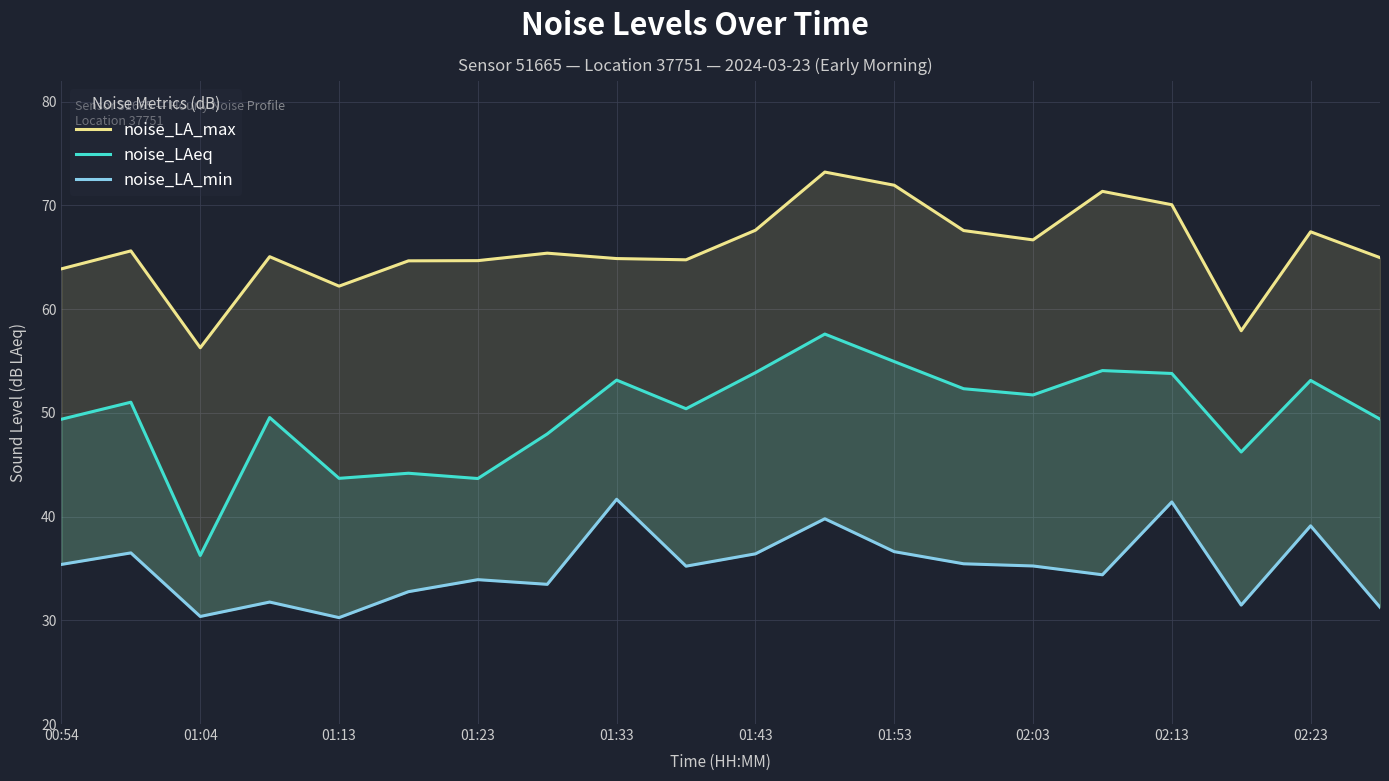

Is it true that noise_LA_max equals 28.1 at 00:54?

False